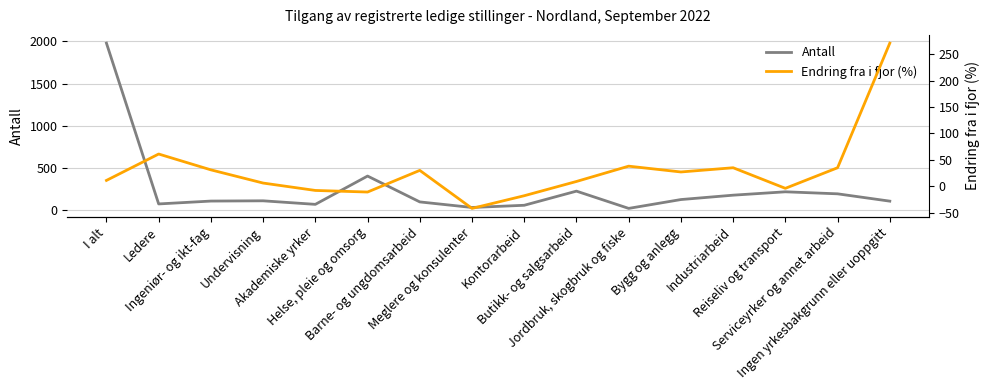

Rank the series by their average value, from lowest to highest.

Endring fra i fjor (%), Antall